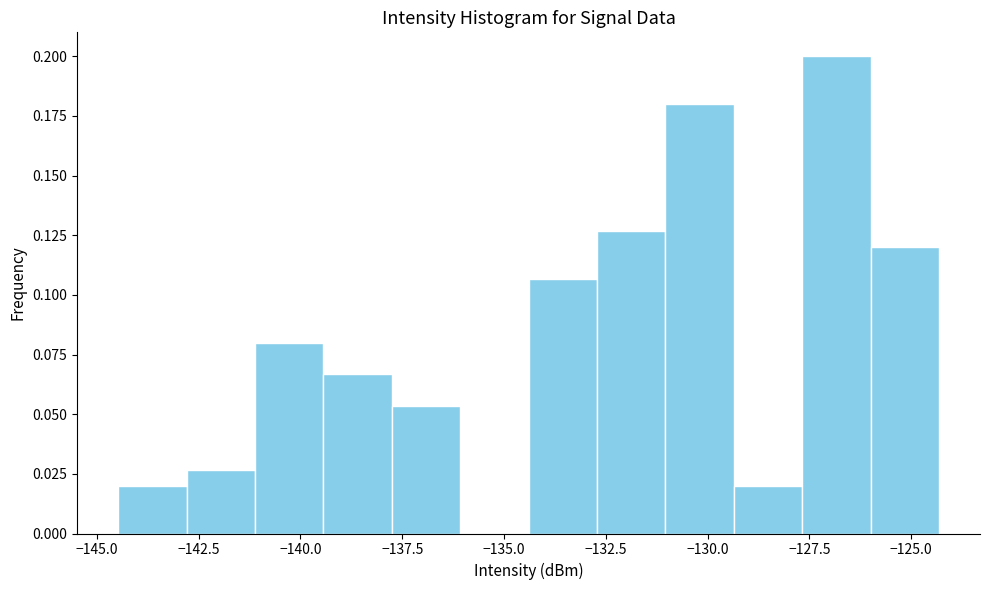

Read against the x-axis, roughly where is the centre of the tallest bar?

-127.0